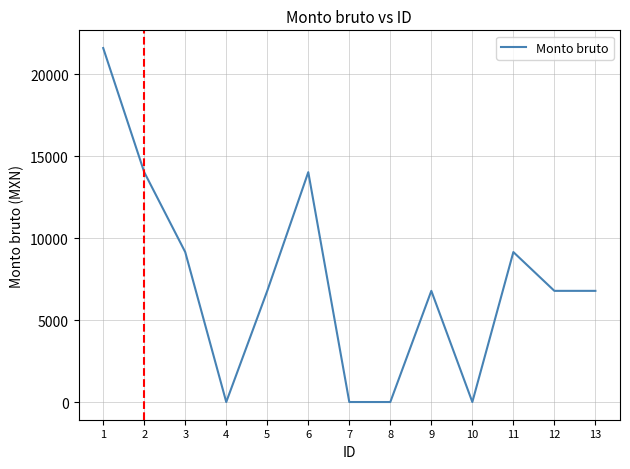

Where is the first local minimum?

4